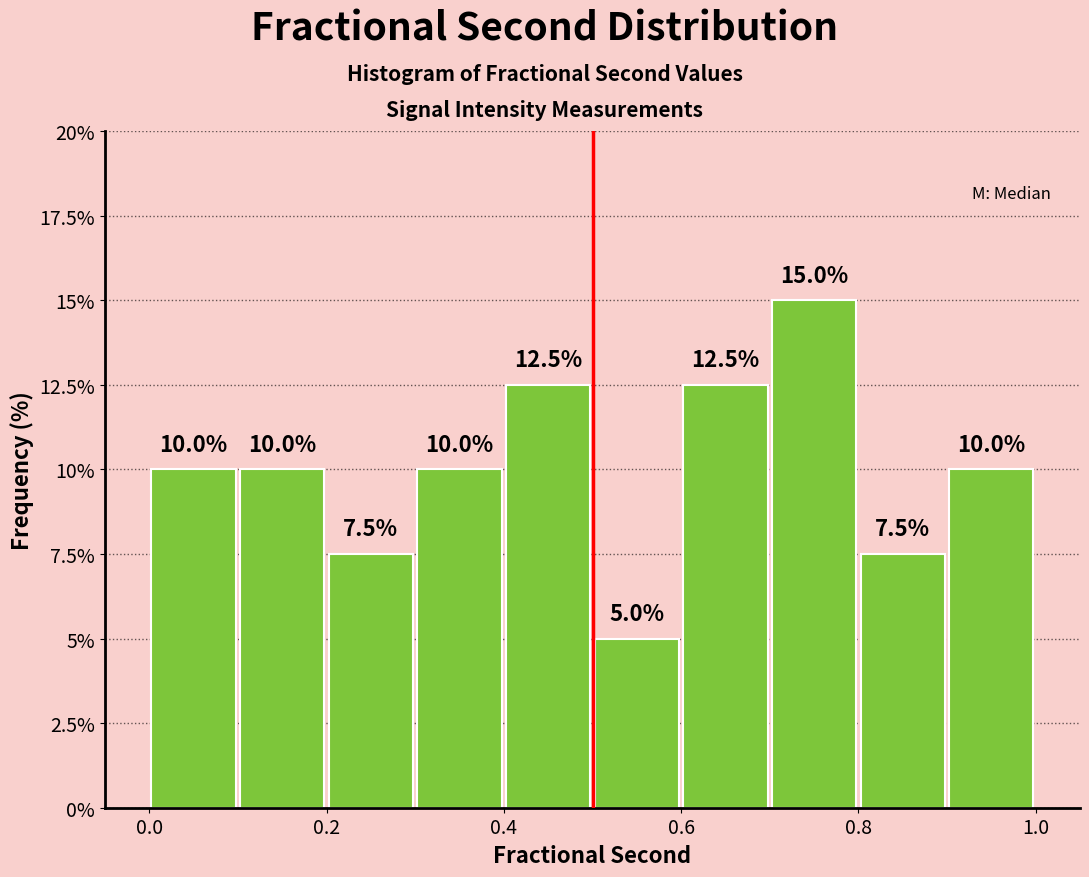

Reading left to right, transcribe this chart: for each bar, give the range it covers on the x-axis and its height.

0.0 to 0.1: 10.0
0.1 to 0.2: 10.0
0.2 to 0.3: 7.5
0.3 to 0.4: 10.0
0.4 to 0.5: 12.5
0.5 to 0.6: 5.0
0.6 to 0.7: 12.5
0.7 to 0.8: 15.0
0.8 to 0.9: 7.5
0.9 to 1.0: 10.0